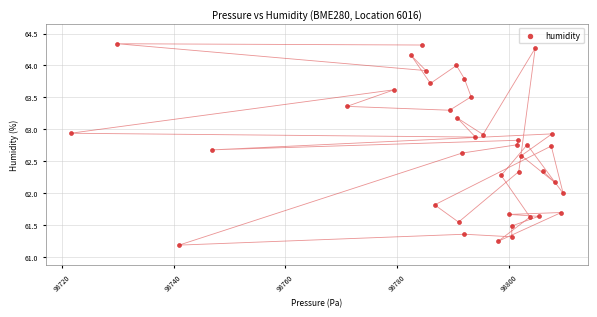

What is the range of X values (max minus min)?

88.2